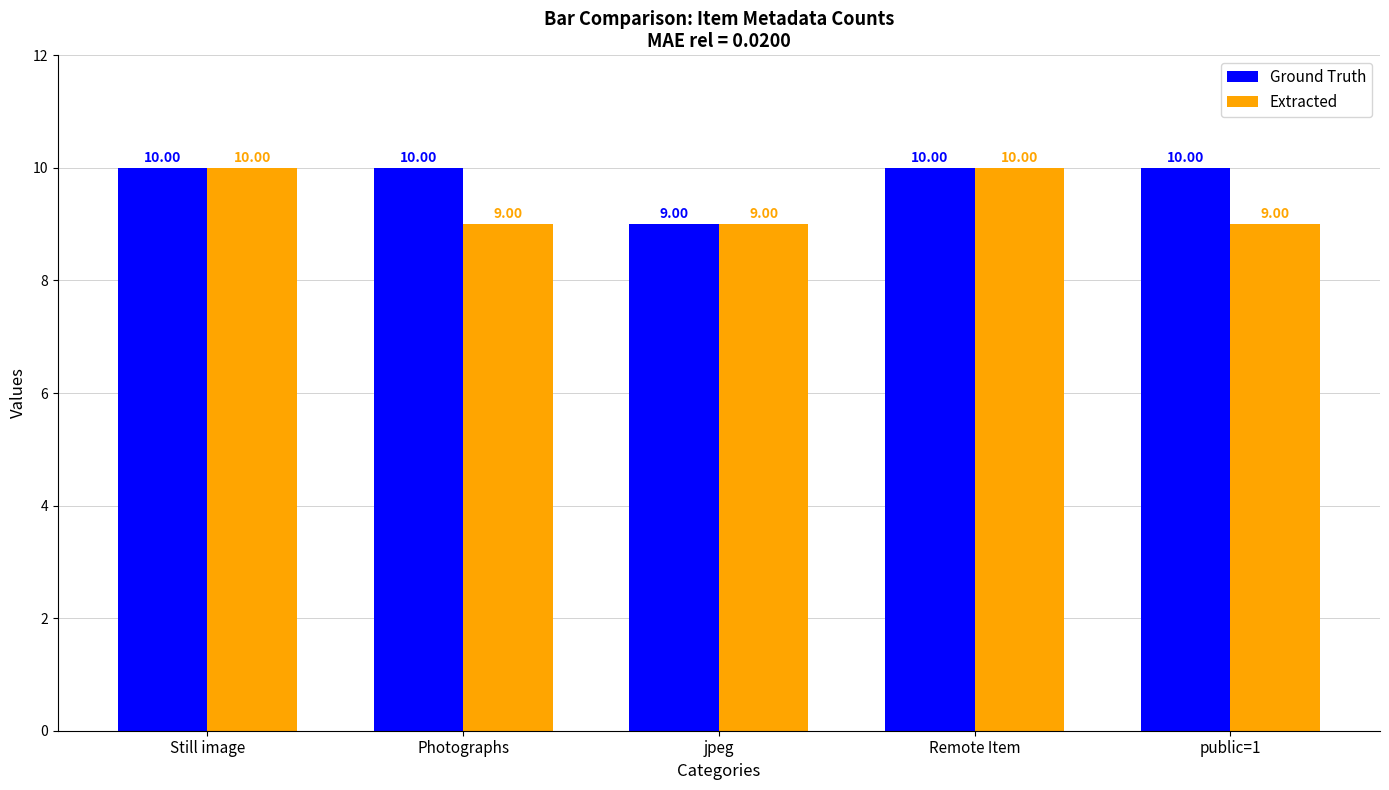

The value of Ground Truth at Photographs is 5. True or false?

False